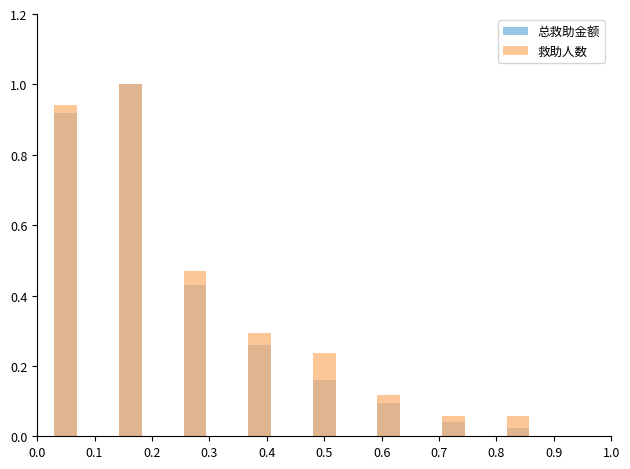

What is the difference between the 总救助金额 values at 0.0 and 0.7?

0.9